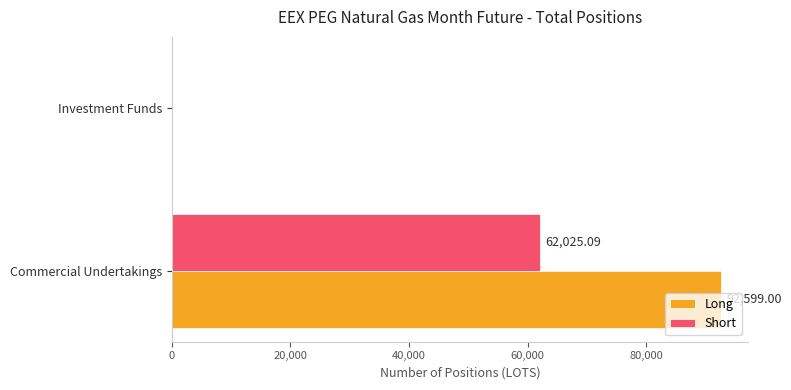

Count the number of categories in the chart.

2